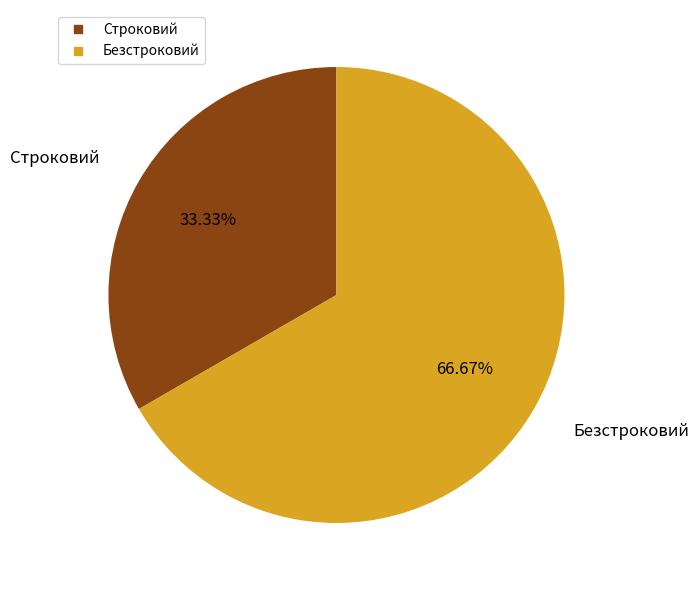

What is the total percentage of Безстроковий and Строковий?

100.0%